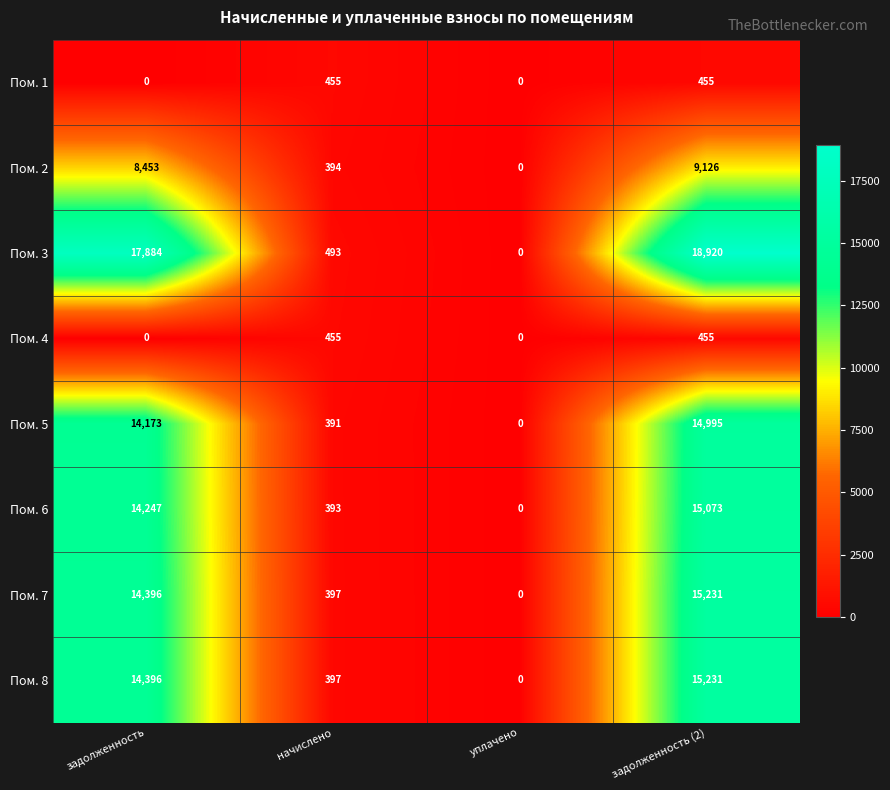

At which label is Пом. 7 closest to 7615?

задолженность